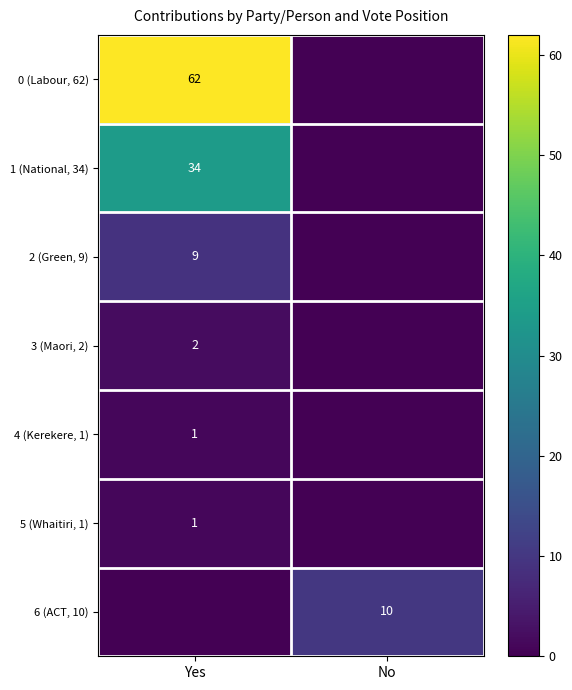

Between No and Yes, which is larger?

Yes